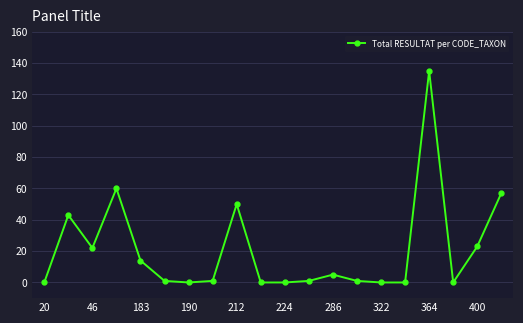

Reading left to right, extract all data points from this chart.

0	43	22	60	14	1	0	1	50	0	0	1	5	1	0	0	135	0	23	57